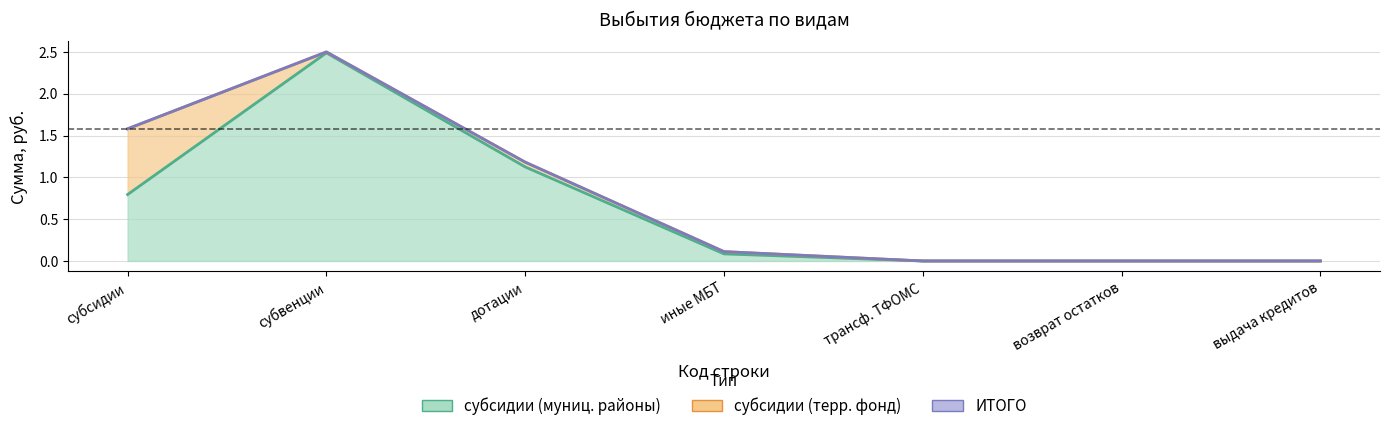

What is the sum of all ИТОГО values?

5.4